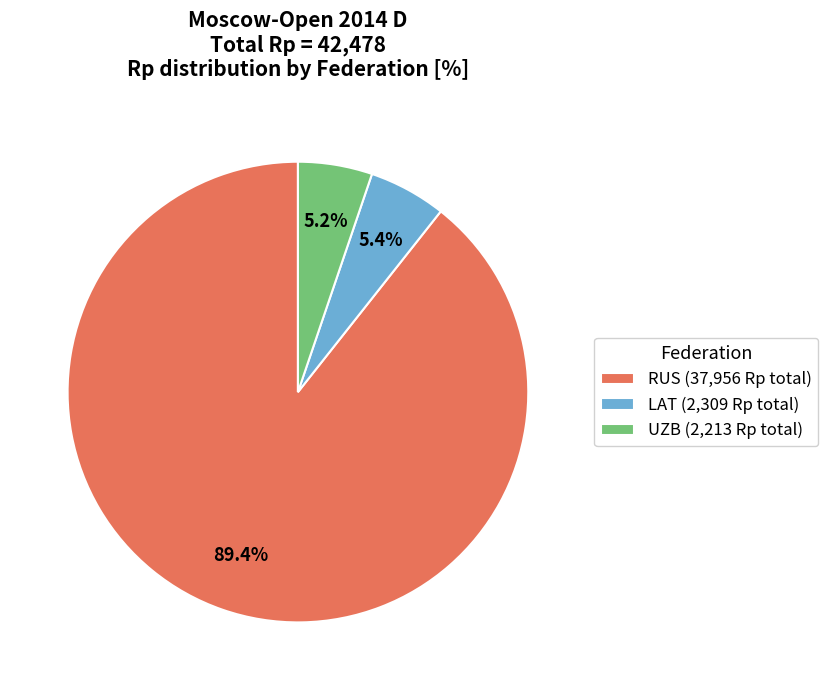

Approximately how many times larger is the value at LAT (2,309 Rp total) compared to UZB (2,213 Rp total)?

1.0